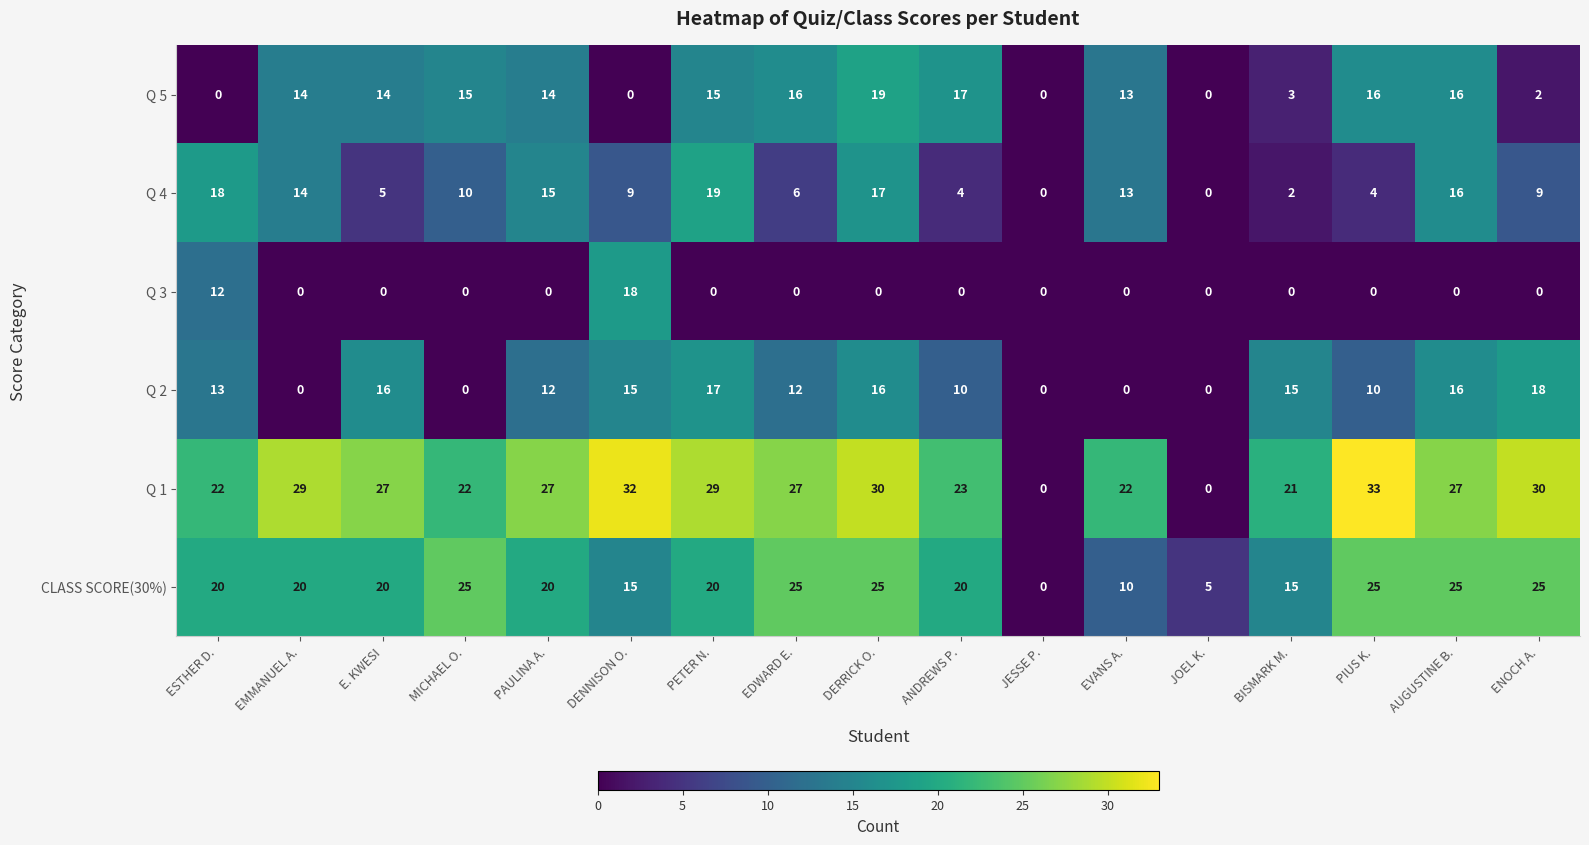

What is the difference between the highest and lowest values at PAULINA A.?

27